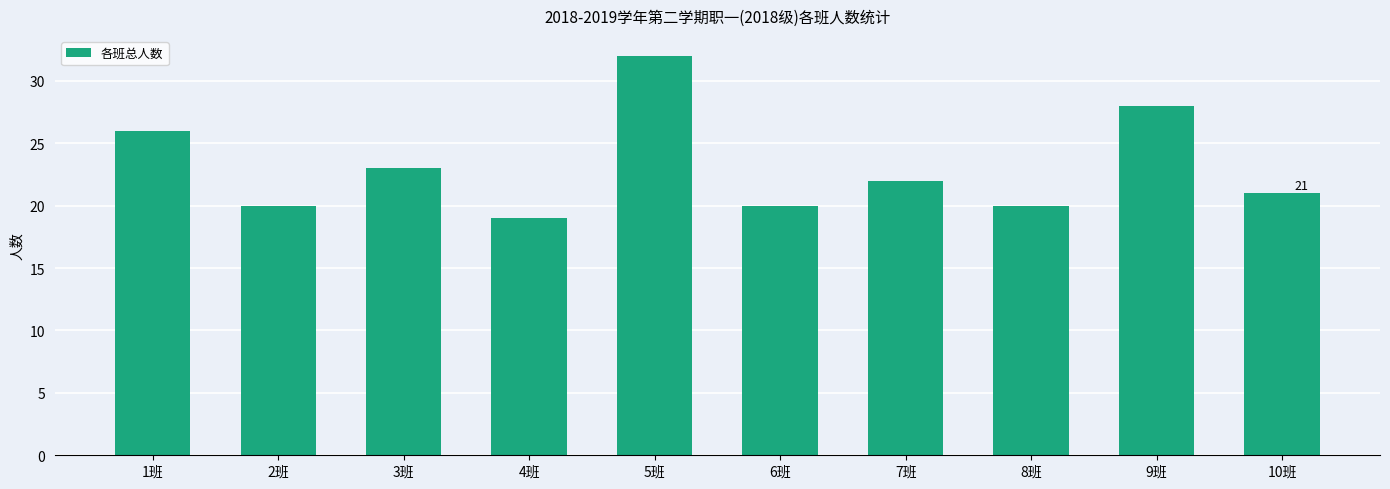

Are the bars horizontal?

No